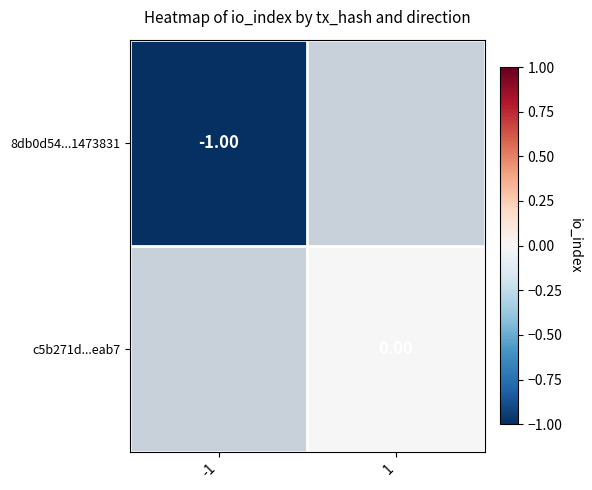

Which series has the largest range (max minus min)?

c5b271d...eab7